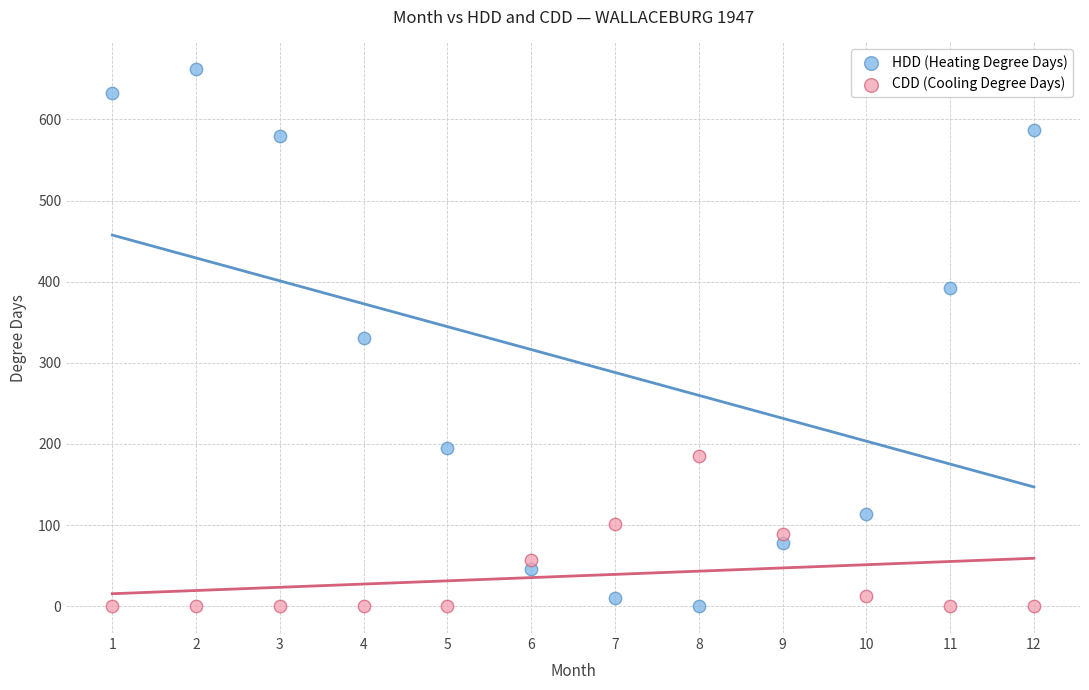

Which series has the widest spread of Y values?

HDD (Heating Degree Days)